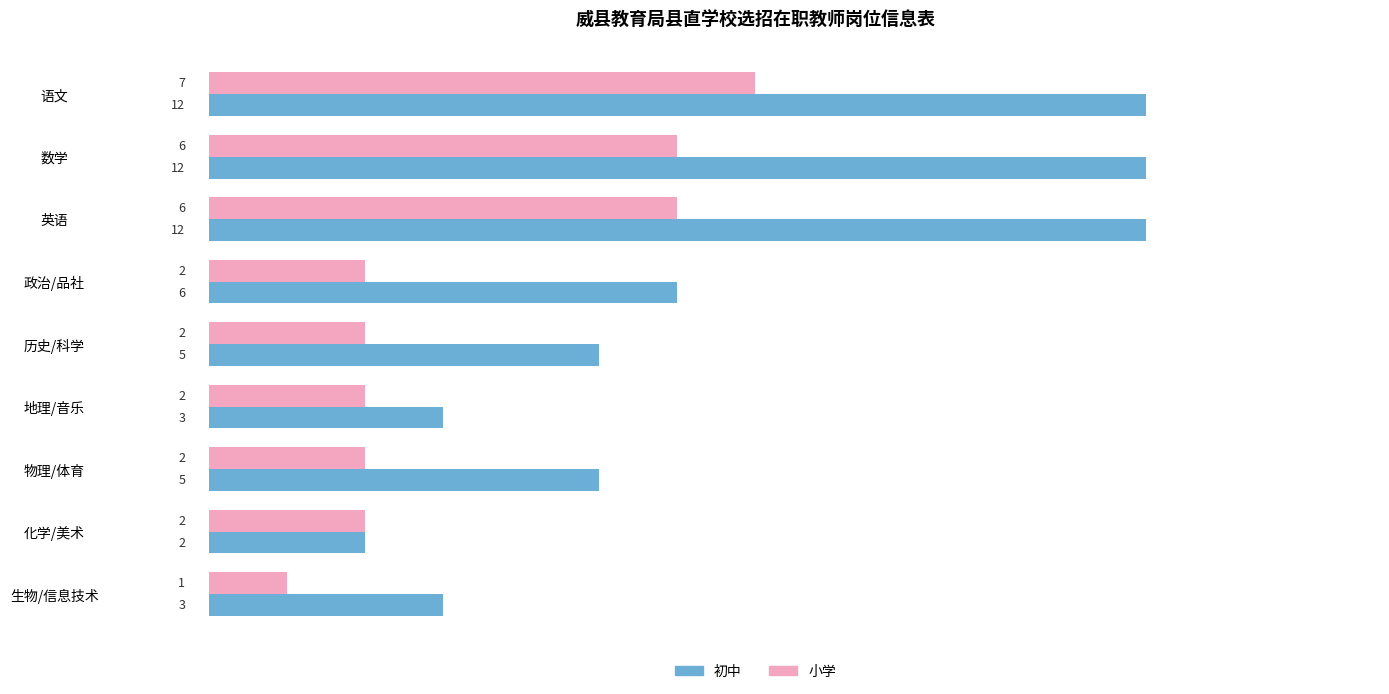

What is the approximate value of 初中 at 生物/信息技术, to the nearest 5?

5